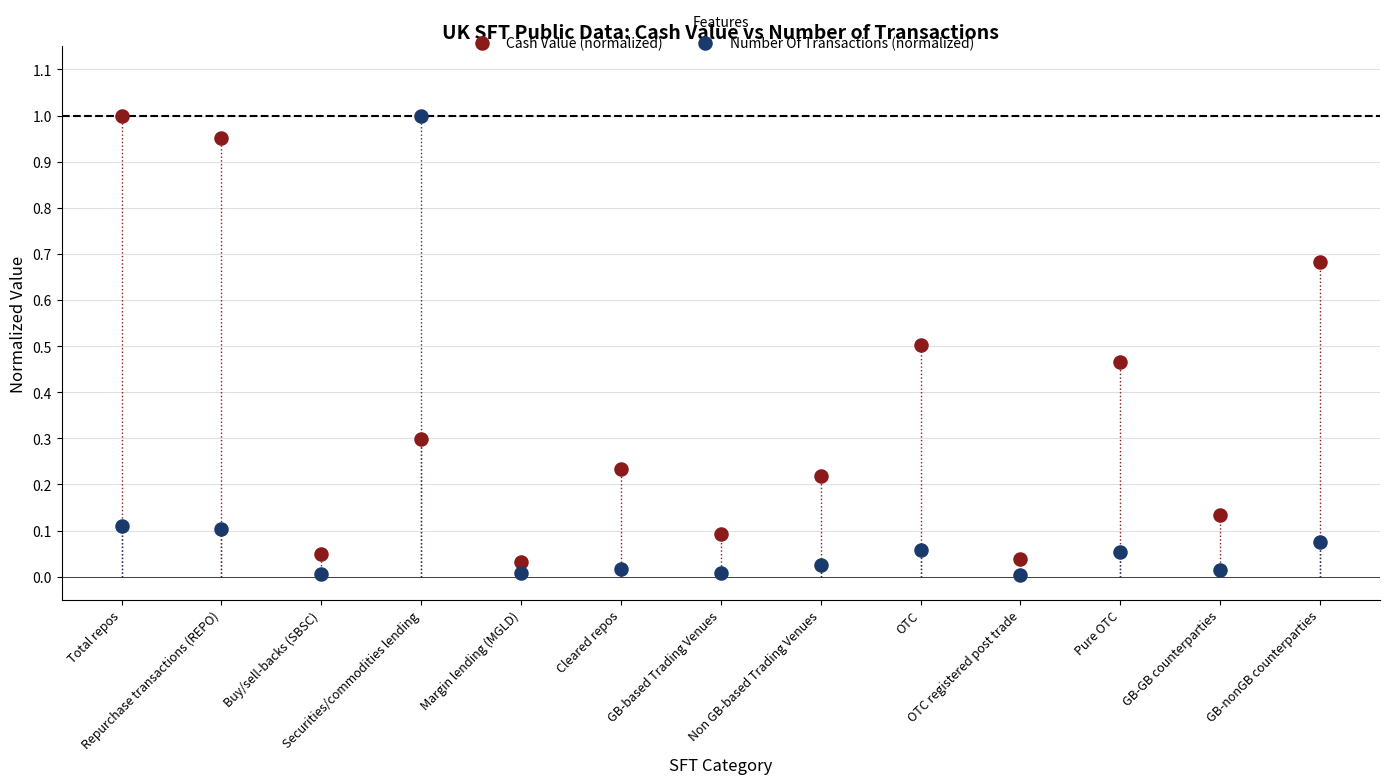

Which series has the widest spread of Y values?

Number Of Transactions (normalized)